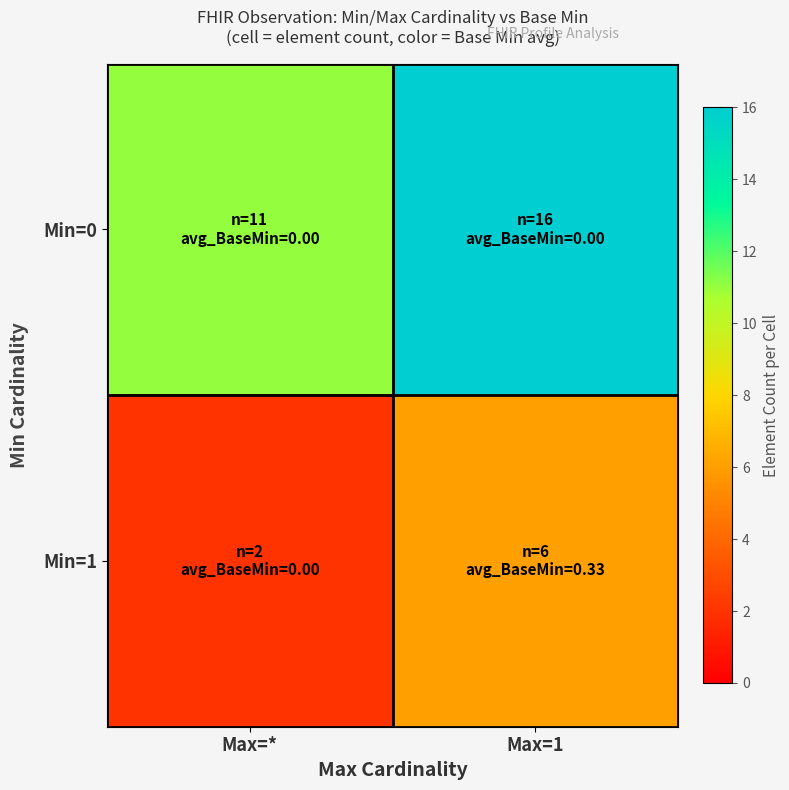

Between Max=* and Max=1, which series saw the biggest shift?

Min=0